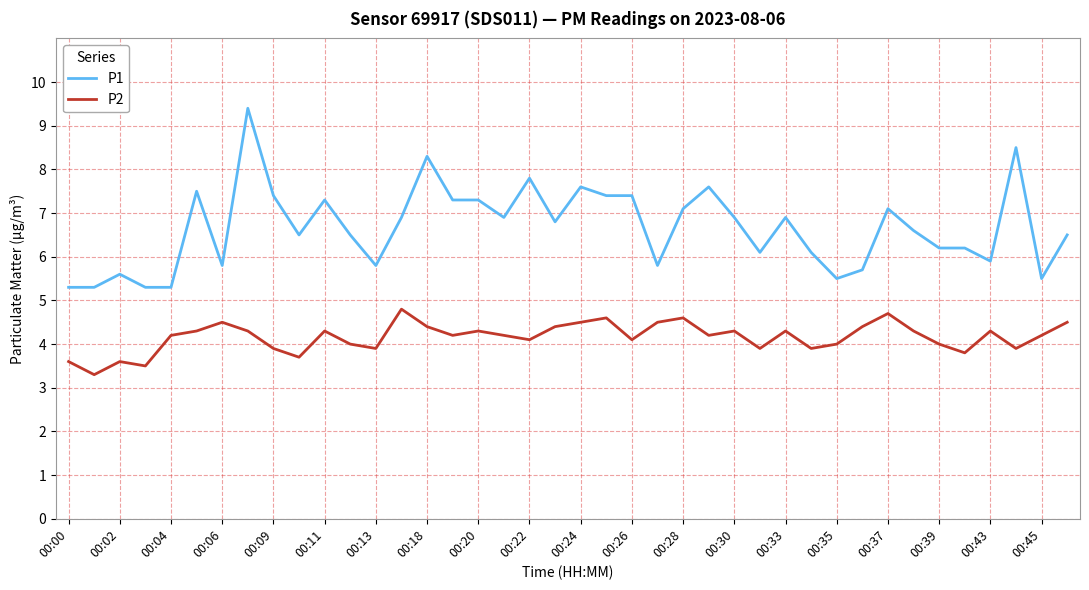

True or false: P1 and P2 intersect in this chart.

False